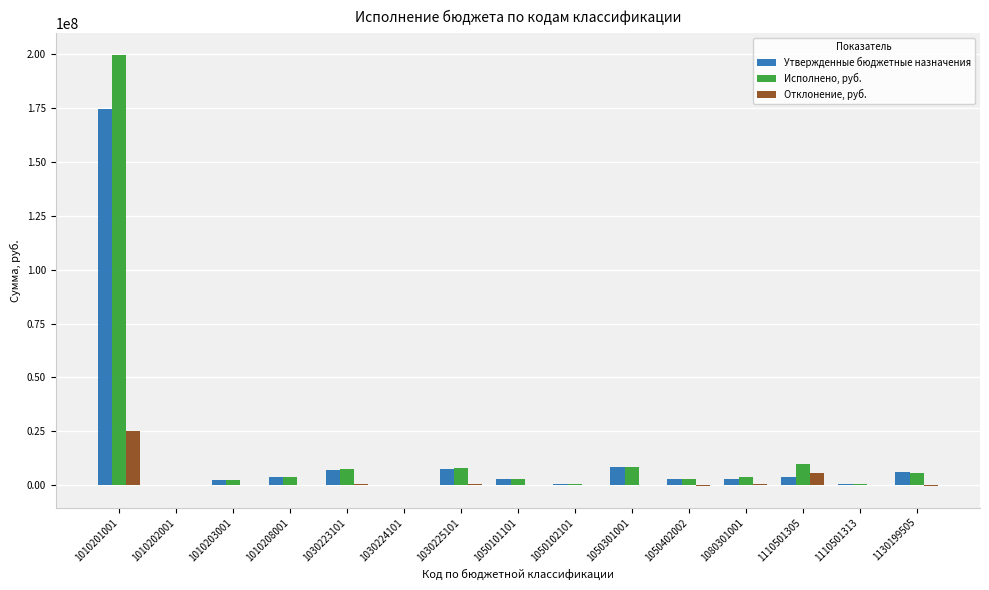

What is the sum of all Утвержденные бюджетные назначения values?

223931218.0